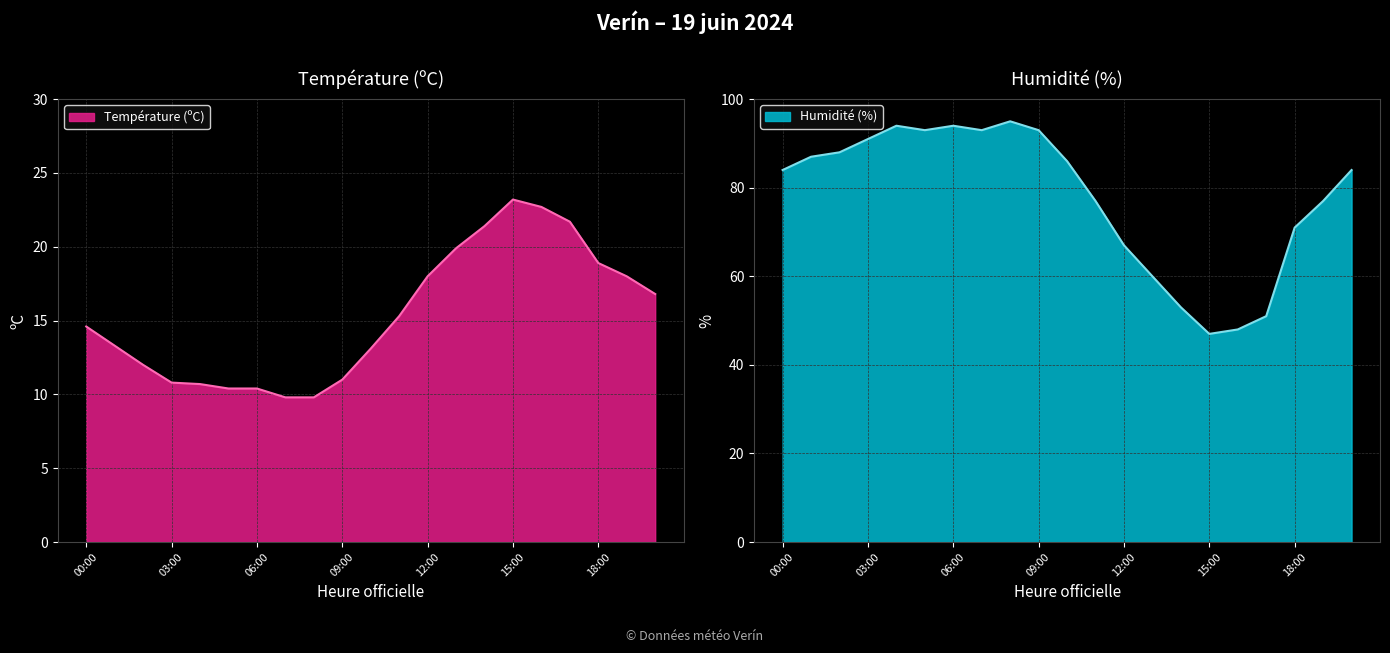

What is the label of the 21st point from the right?

00:00